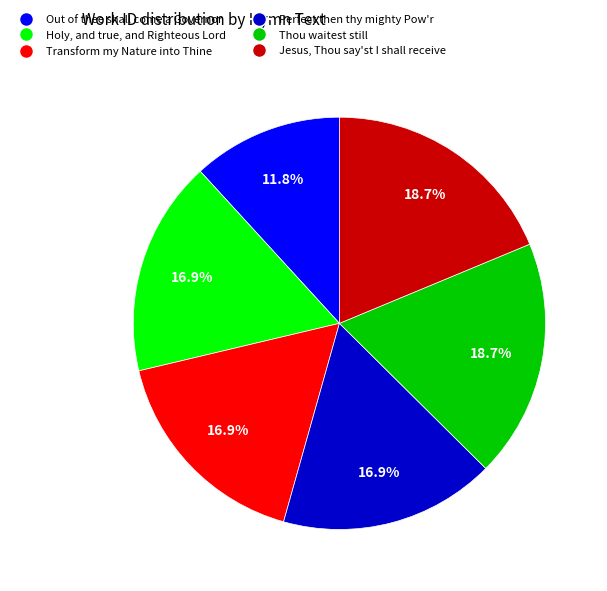

How many segments does this pie chart have?

6